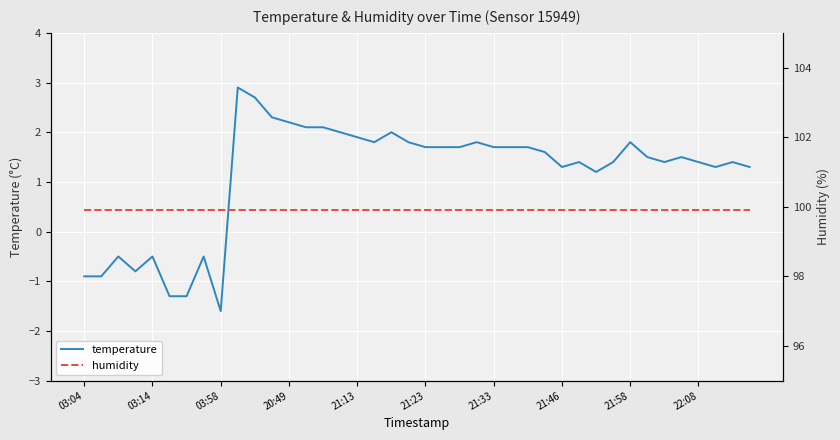

What are all the series names shown in the legend?

temperature, humidity